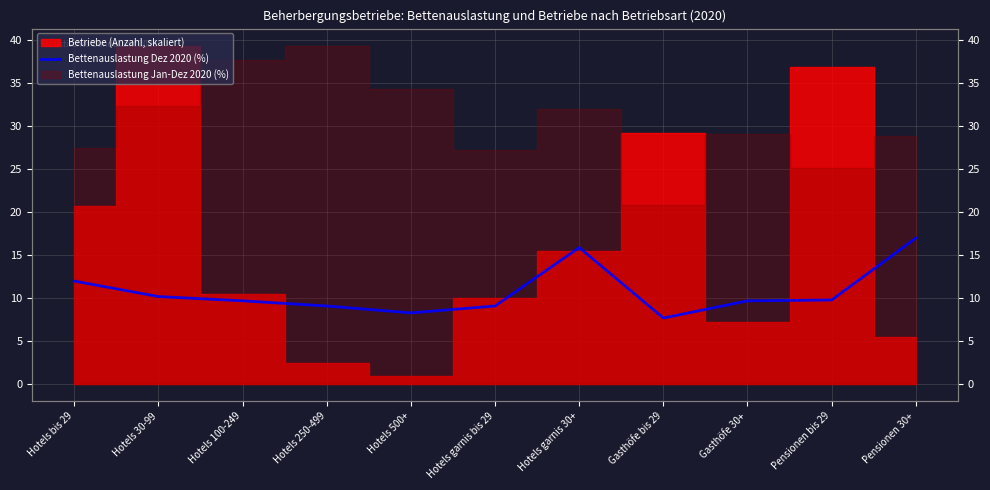

True or false: the data shows 9.1 at Hotels garnis bis 29.

True